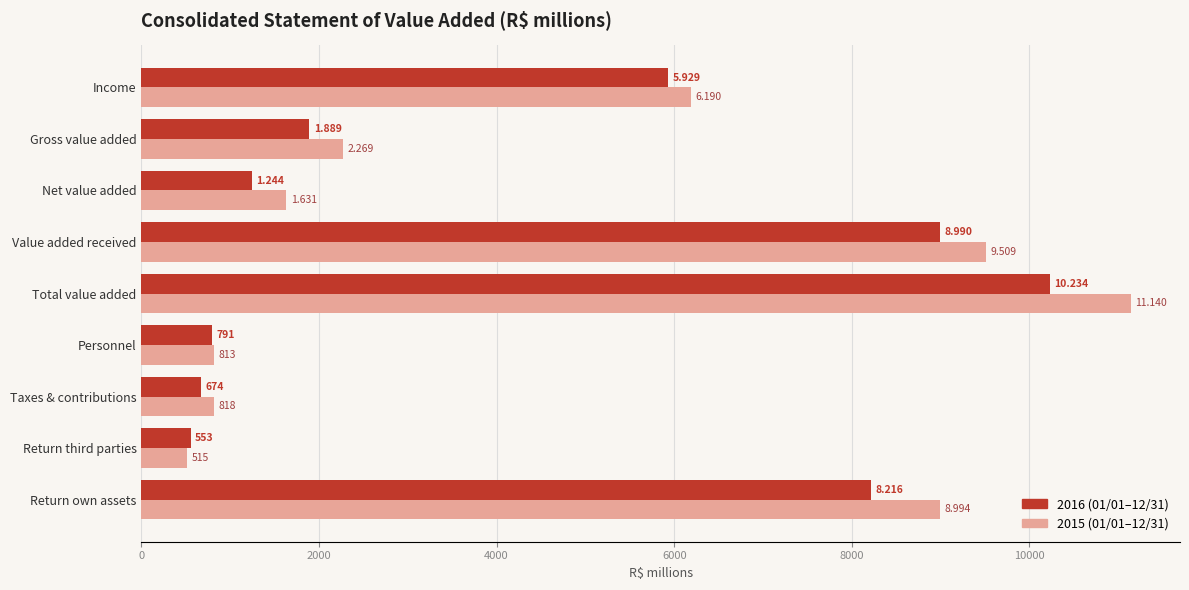

What is the difference between the highest and lowest values at Value added received?

519